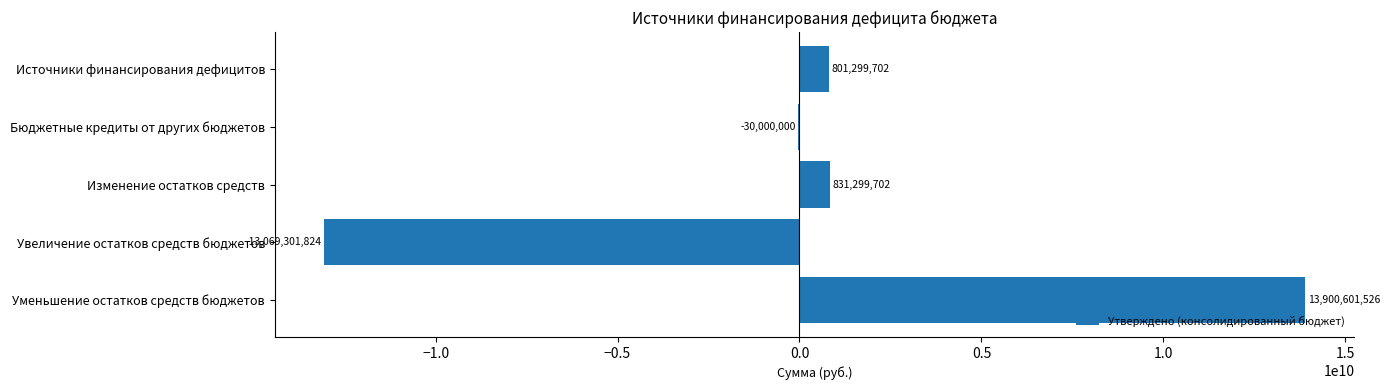

Read the value at Уменьшение остатков средств бюджетов.

13900601525.5